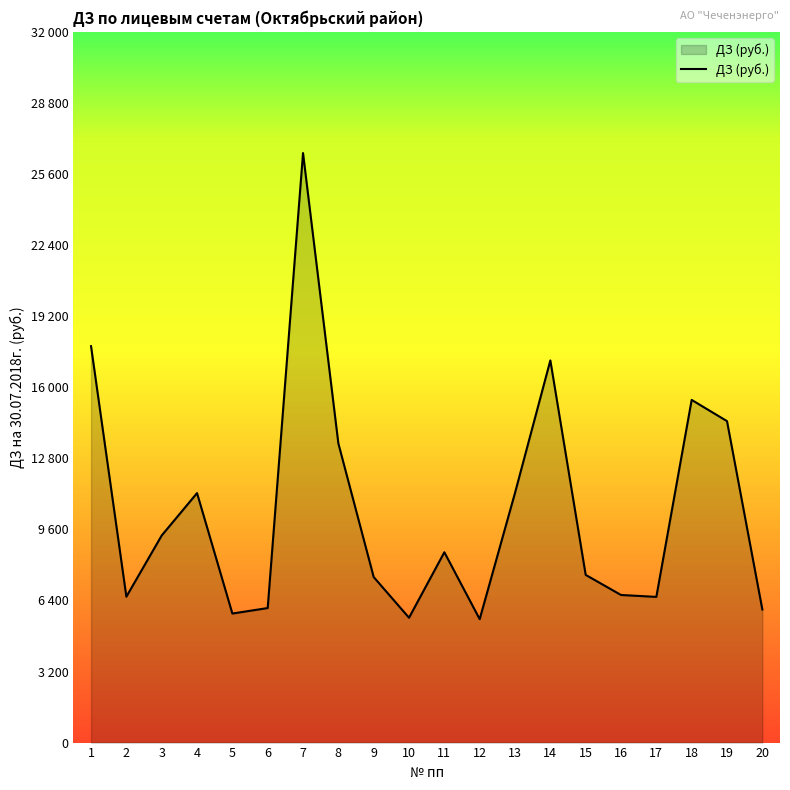

Reading left to right, transcribe all the data shown in this chart.

1=17848.3	2=6569.1	3=9324.4	4=11233.2	5=5810.3	6=6057.0	7=26542.5	8=13471.2	9=7452.3	10=5621.5	11=8570.3	12=5557.3	13=11242.9	14=17207.0	15=7550.4	16=6645.5	17=6559.8	18=15428.6	19=14472.7	20=5993.6